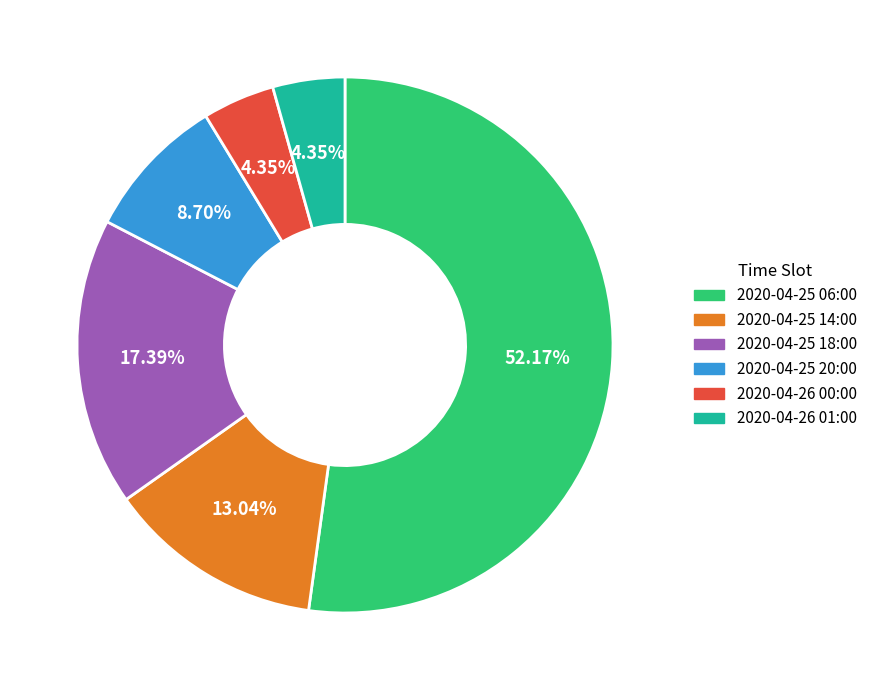

To the nearest percent, what is the combined percentage of 2020-04-25 20:00 and 2020-04-26 00:00?

13%